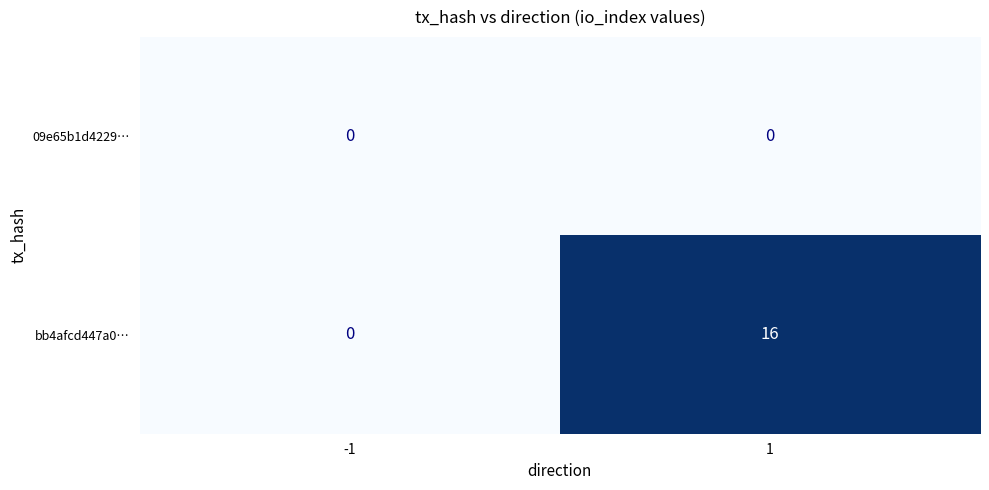

List the series in order of their peak value, highest first.

bb4afcd447a0…, 09e65b1d4229…